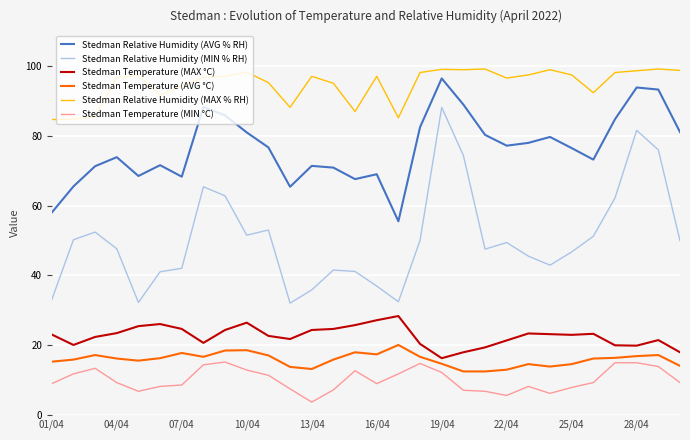

What is the greatest value displayed?

99.2